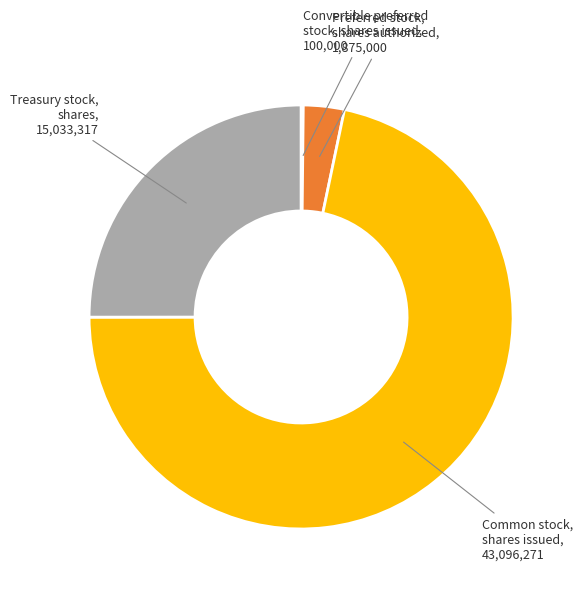

Does any single category account for the majority?

Yes